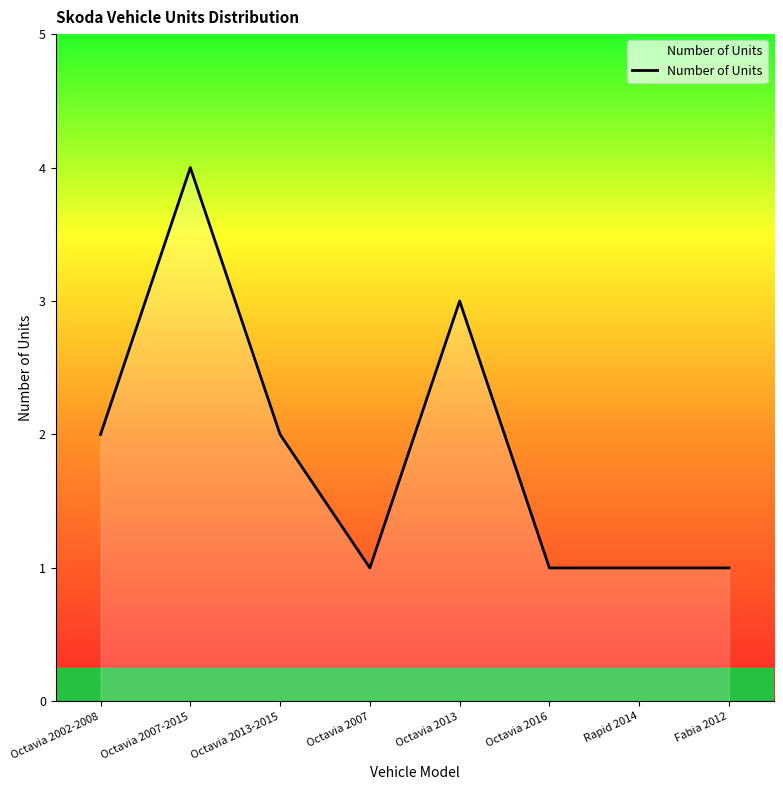

Reading right to left, what are all the values shown in this chart?

Fabia 2012=1	Rapid 2014=1	Octavia 2016=1	Octavia 2013=3	Octavia 2007=1	Octavia 2013-2015=2	Octavia 2007-2015=4	Octavia 2002-2008=2